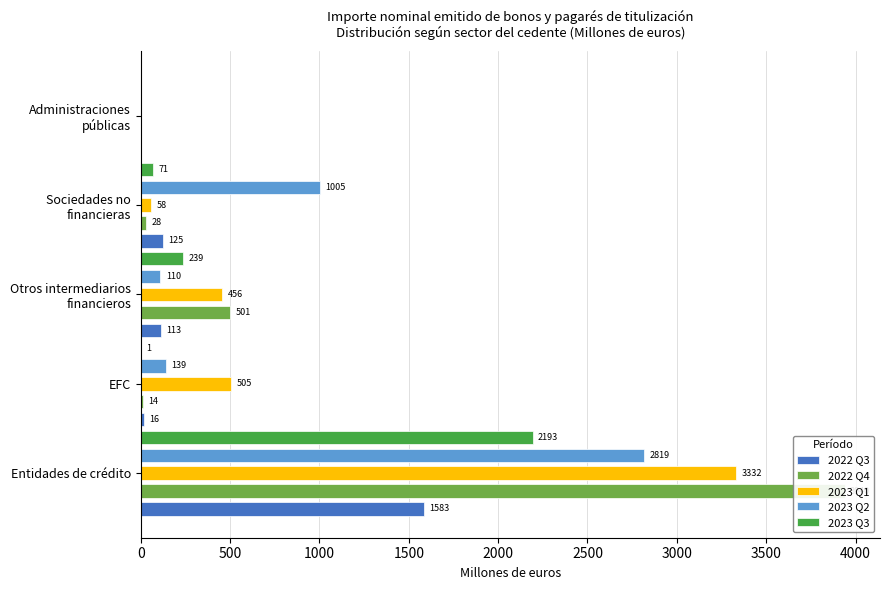

True or false: 2023 Q1 has a value of 1016.4 at Administraciones públicas.

False